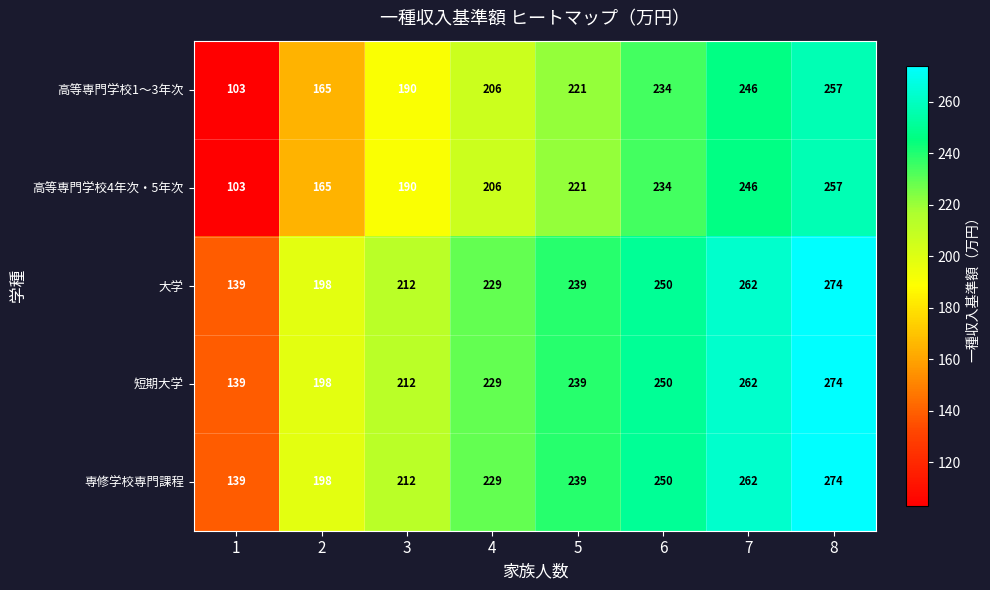

Is it true that 専修学校専門課程 equals 262 at 7?

True